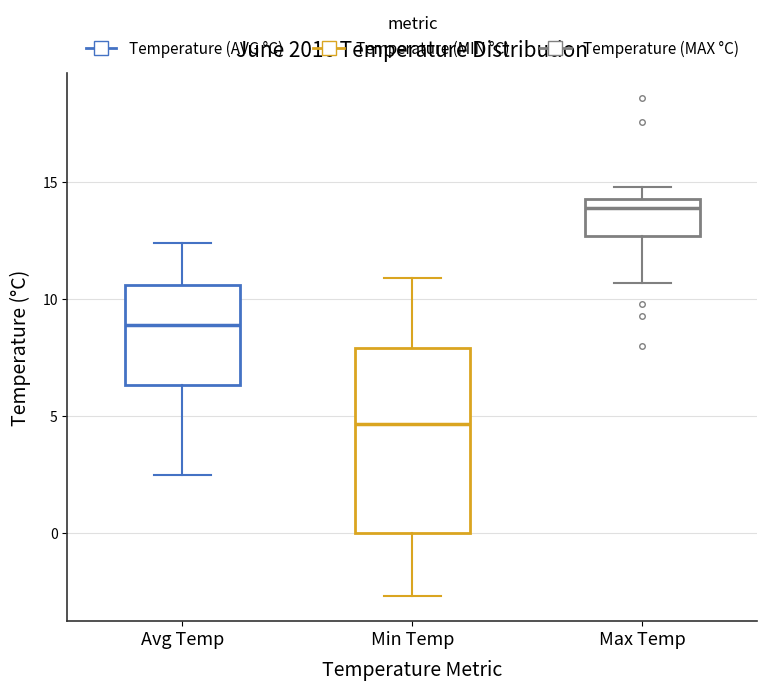

Reading left to right, read every box against the y-axis: the position of its median line, the range the box covers, and the ends of its whiskers. The values are not printed on the chart, so give them approximately, as read against the axis.

Avg Temp: median 9.0, box 6.5 to 10.5, whiskers 2.5 to 12.5
Min Temp: median 4.5, box 0.0 to 8.0, whiskers -2.5 to 11.0
Max Temp: median 14.0, box 12.5 to 14.5, whiskers 10.5 to 15.0